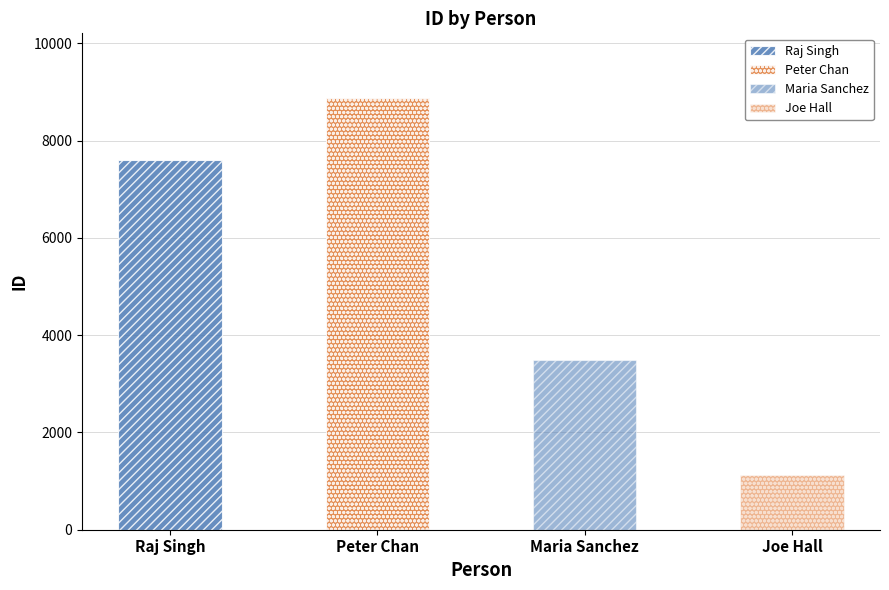

The value at Peter Chan is 3736. True or false?

False